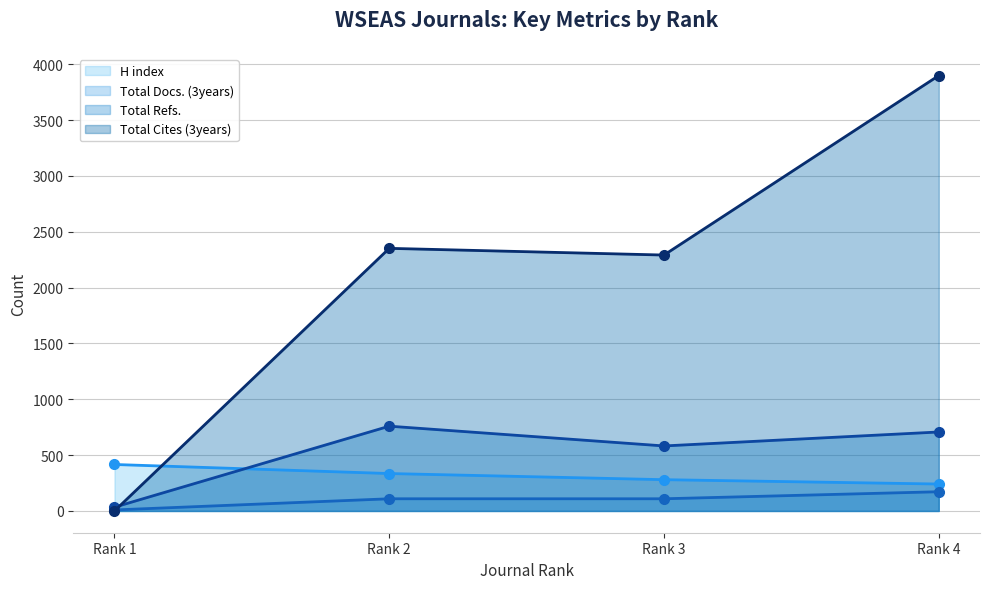

After their last crossing, which series has the higher values: H index or Total Refs.?

Total Refs.